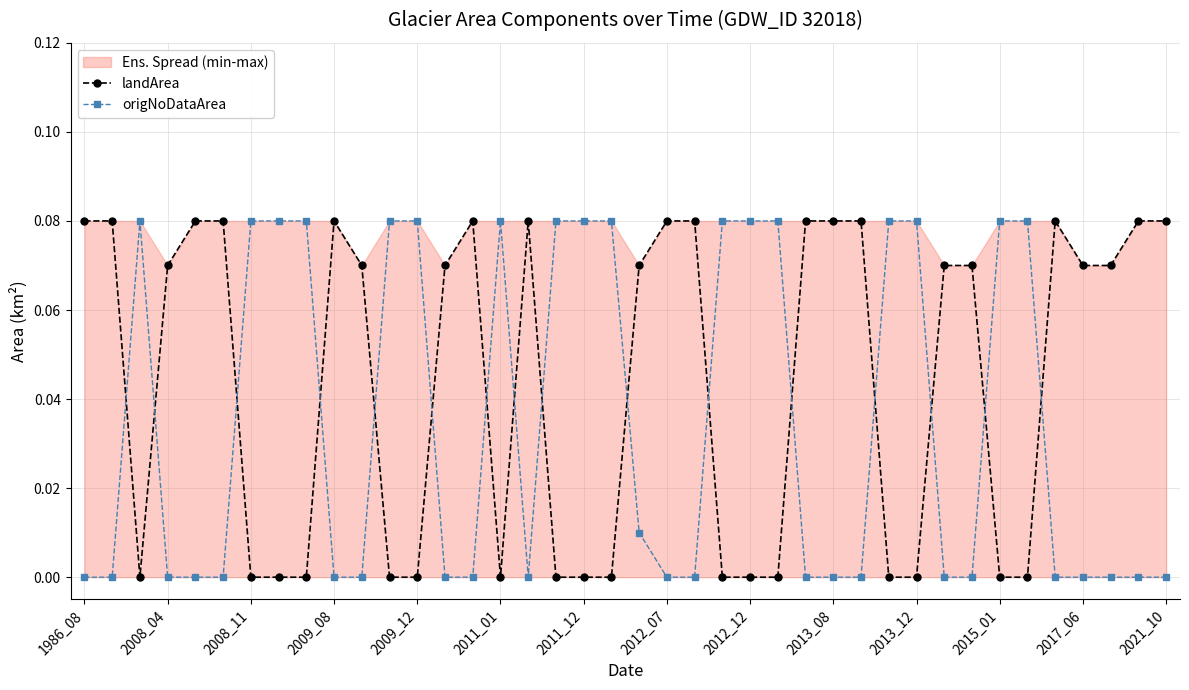

Reading left to right, list all the values displayed in this chart.

landArea: 0.1	0.1	0.0	0.1	0.1	0.1	0.0	0.0	0.0	0.1	0.1	0.0	0.0	0.1	0.1	0.0	0.1	0.0	0.0	0.0	0.1	0.1	0.1	0.0	0.0	0.0	0.1	0.1	0.1	0.0	0.0	0.1	0.1	0.0	0.0	0.1	0.1	0.1	0.1	0.1
origNoDataArea: 0.0	0.0	0.1	0.0	0.0	0.0	0.1	0.1	0.1	0.0	0.0	0.1	0.1	0.0	0.0	0.1	0.0	0.1	0.1	0.1	0.0	0.0	0.0	0.1	0.1	0.1	0.0	0.0	0.0	0.1	0.1	0.0	0.0	0.1	0.1	0.0	0.0	0.0	0.0	0.0